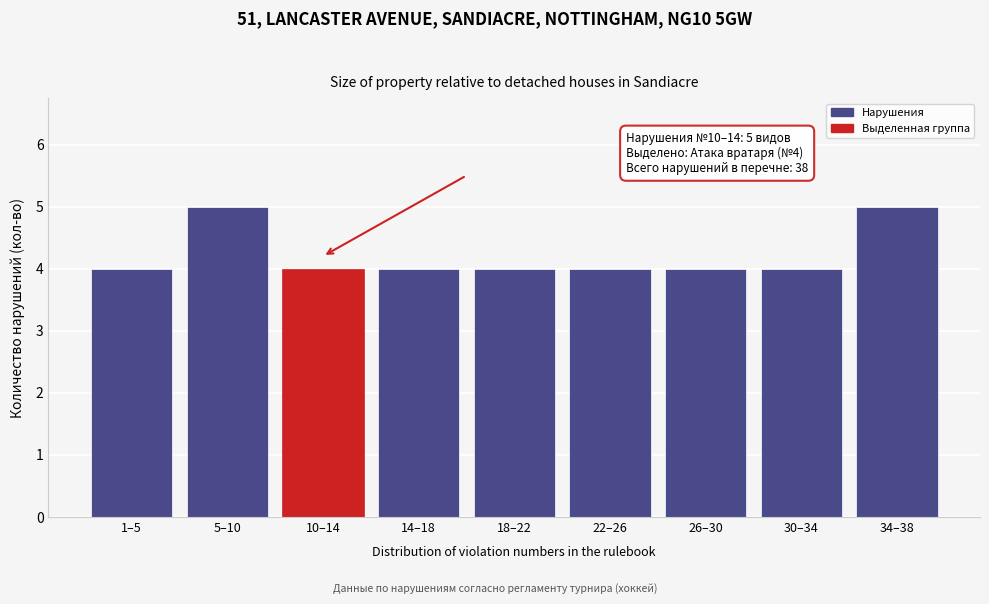

Reading left to right, list all the values displayed in this chart.

4	5	4	4	4	4	4	4	5